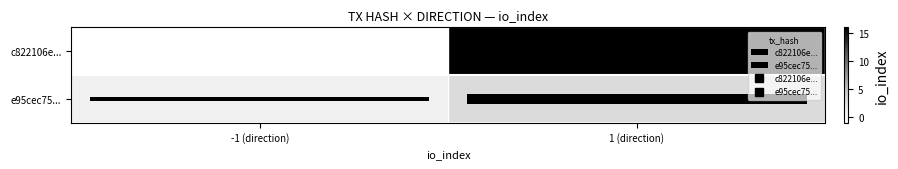

Which series changed the most between -1 (direction) and 1 (direction)?

c822106e...